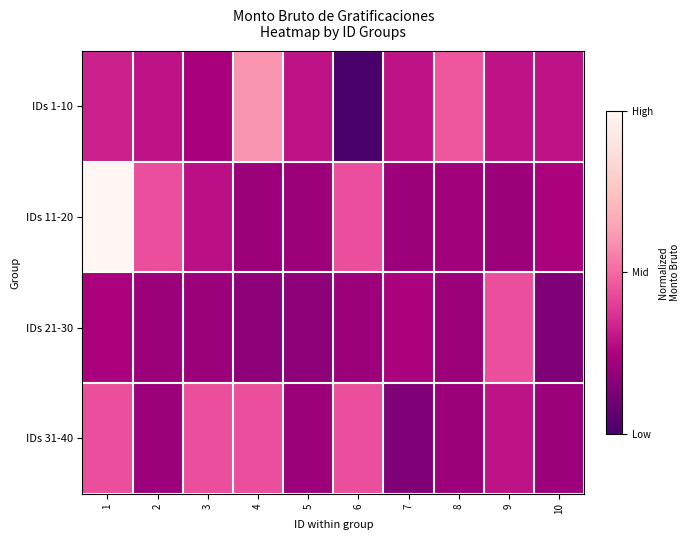

Rank the series at 8 from highest to lowest value.

IDs 1-10, IDs 11-20, IDs 21-30, IDs 31-40